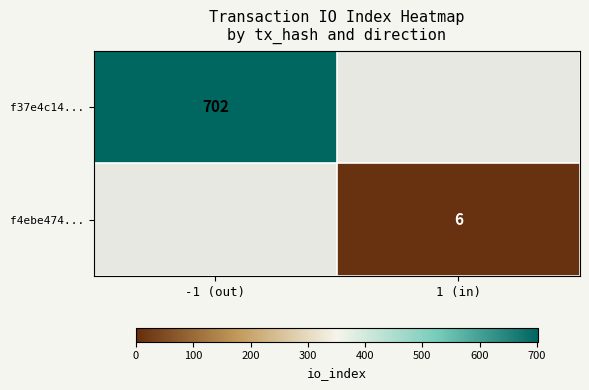

The value of f4ebe474... at 1 (in) is 3. True or false?

False